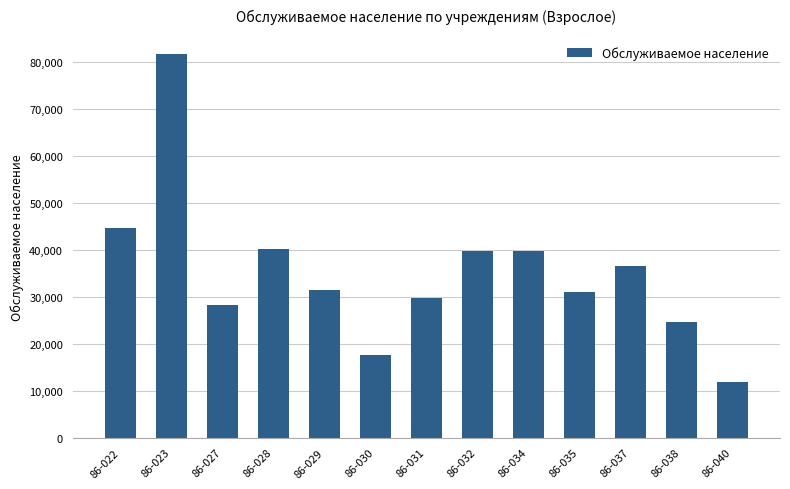

What is the minimum value shown in the chart?

11830